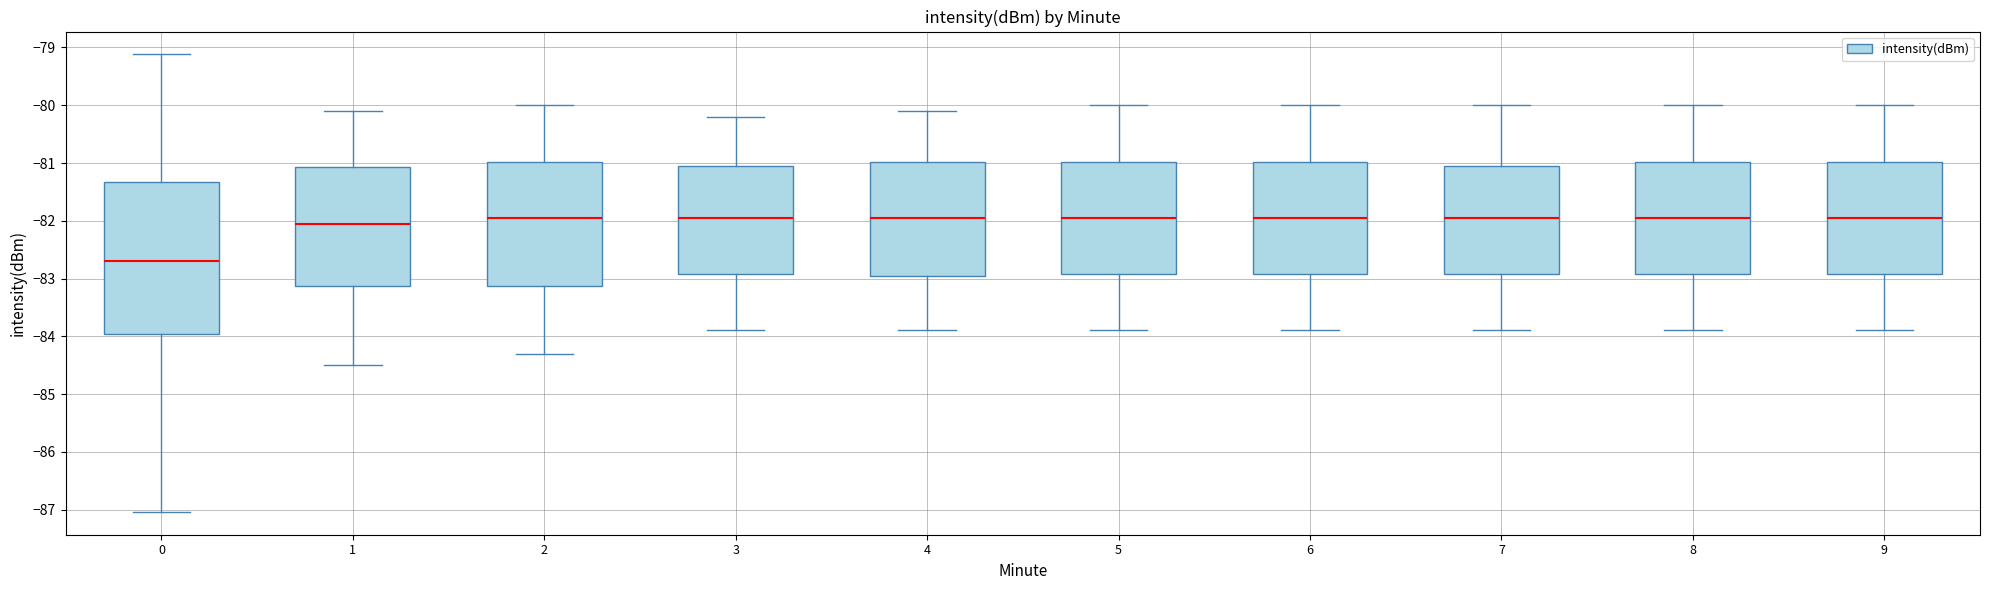

Reading left to right, read every box against the y-axis: the position of its median line, the range the box covers, and the ends of its whiskers. The values are not printed on the chart, so give them approximately, as read against the axis.

0: median -82.7, box -84.0 to -81.3, whiskers -87.0 to -79.1
1: median -82.0, box -83.1 to -81.1, whiskers -84.5 to -80.1
2: median -81.9, box -83.1 to -81.0, whiskers -84.3 to -80.0
3: median -81.9, box -82.9 to -81.0, whiskers -83.9 to -80.2
4: median -81.9, box -82.9 to -81.0, whiskers -83.9 to -80.1
5: median -81.9, box -82.9 to -81.0, whiskers -83.9 to -80.0
6: median -81.9, box -82.9 to -81.0, whiskers -83.9 to -80.0
7: median -81.9, box -82.9 to -81.0, whiskers -83.9 to -80.0
8: median -81.9, box -82.9 to -81.0, whiskers -83.9 to -80.0
9: median -81.9, box -82.9 to -81.0, whiskers -83.9 to -80.0